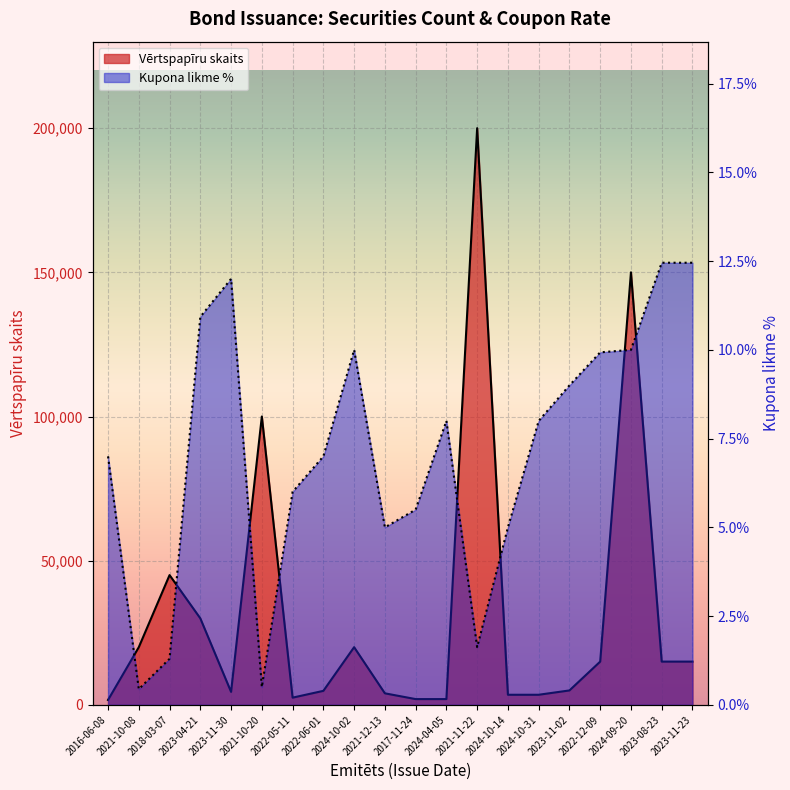

At which category does Kupona likme % reach its first local valley?

2021-10-08